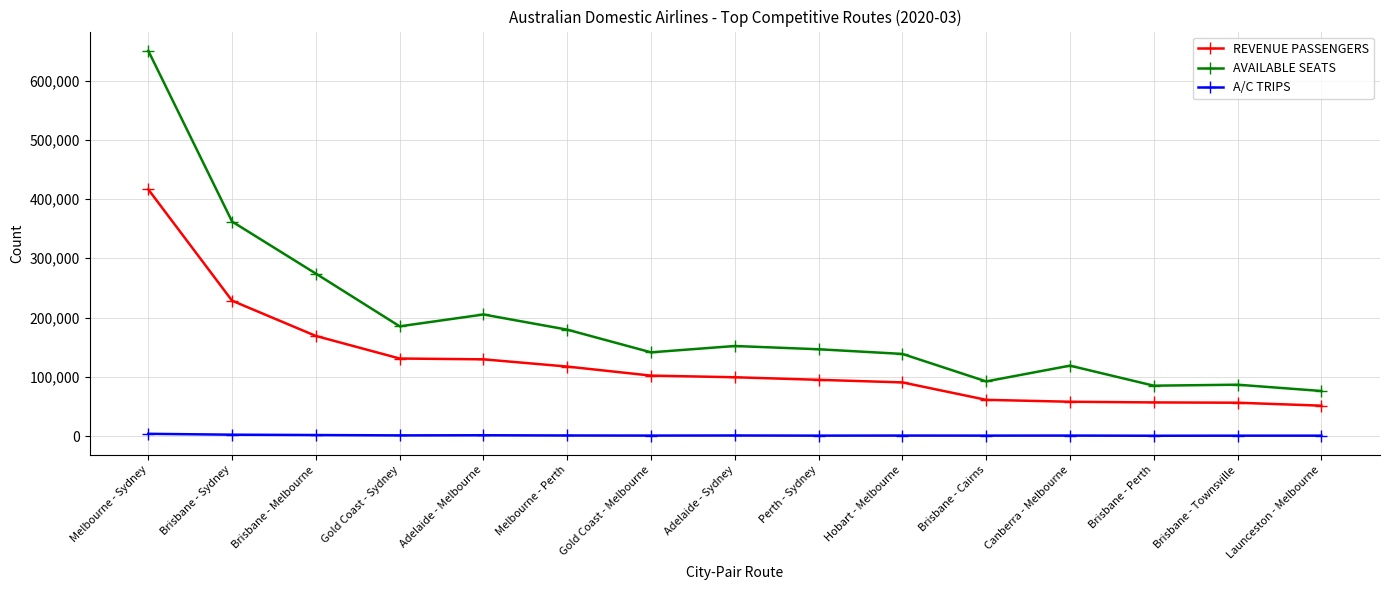

True or false: REVENUE PASSENGERS and AVAILABLE SEATS cross at least once.

False